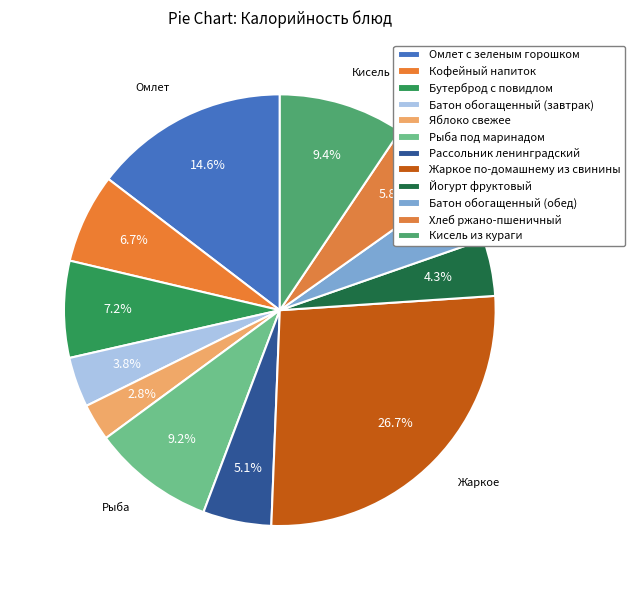

Does Батон обогащенный (завтрак) represent more than half of the total?

No